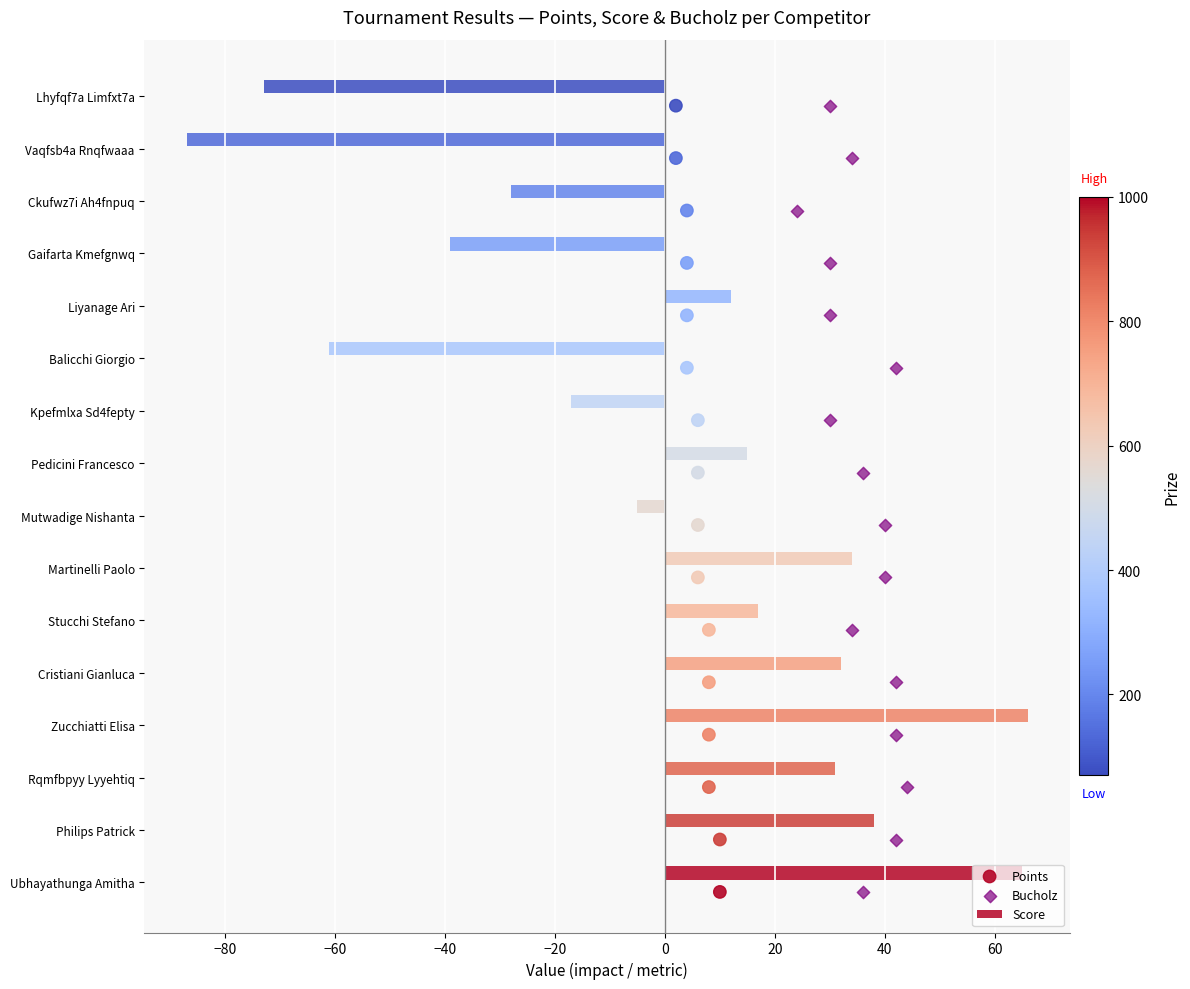

What is the lowest value of the Score series?

-87